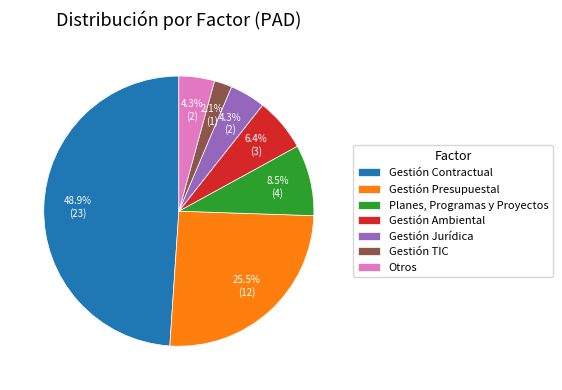

Which has a higher value, Gestión Contractual or Otros?

Gestión Contractual